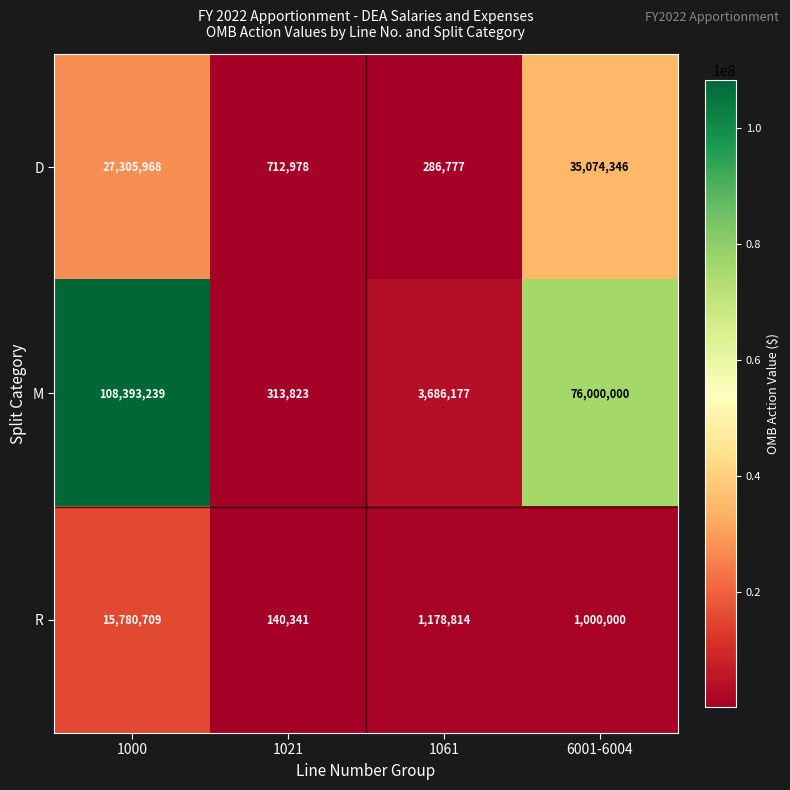

What is the difference between the highest and lowest values at 1021?

572637